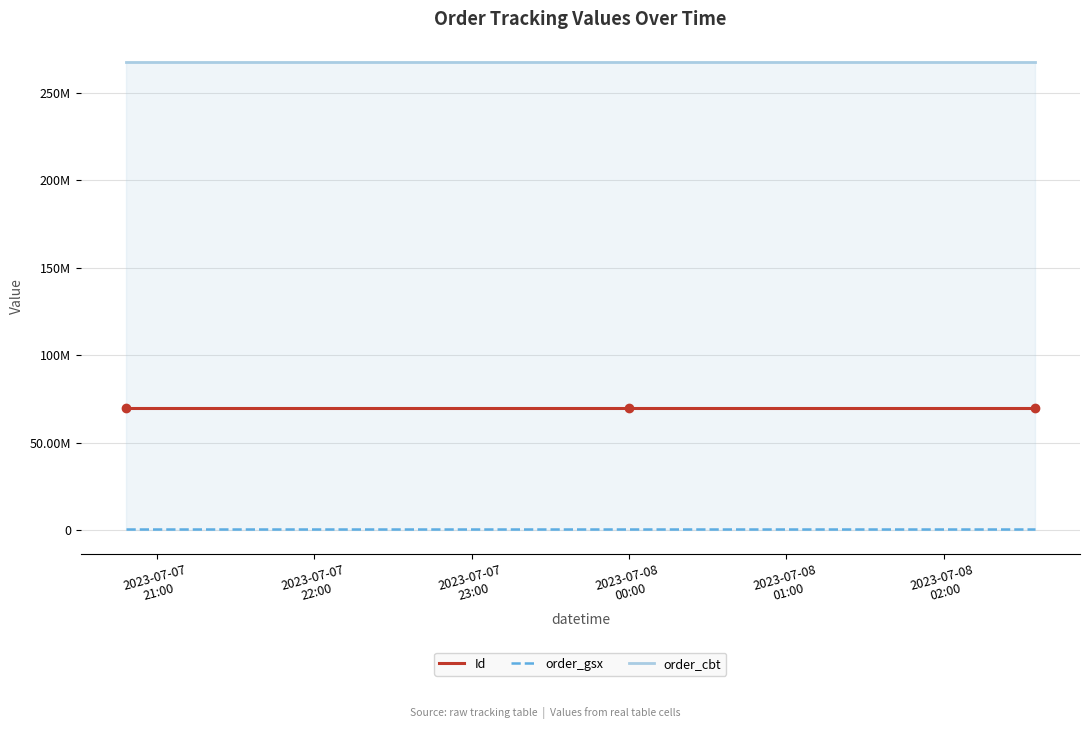

What are all the series names shown in the legend?

Id, order_gsx, order_cbt